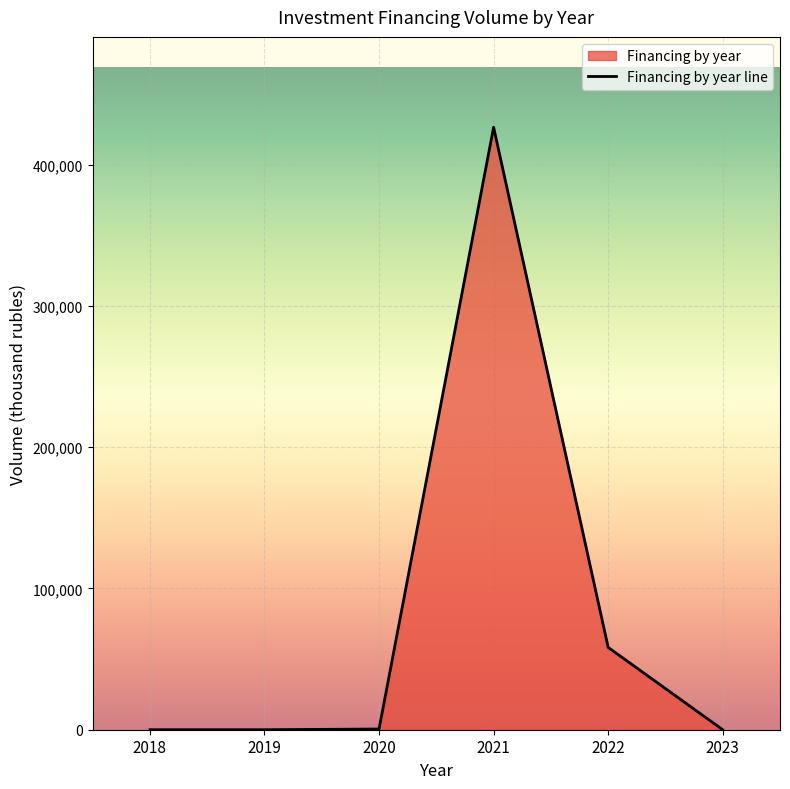

Is it true that the value at 2023 is 0.0?

True